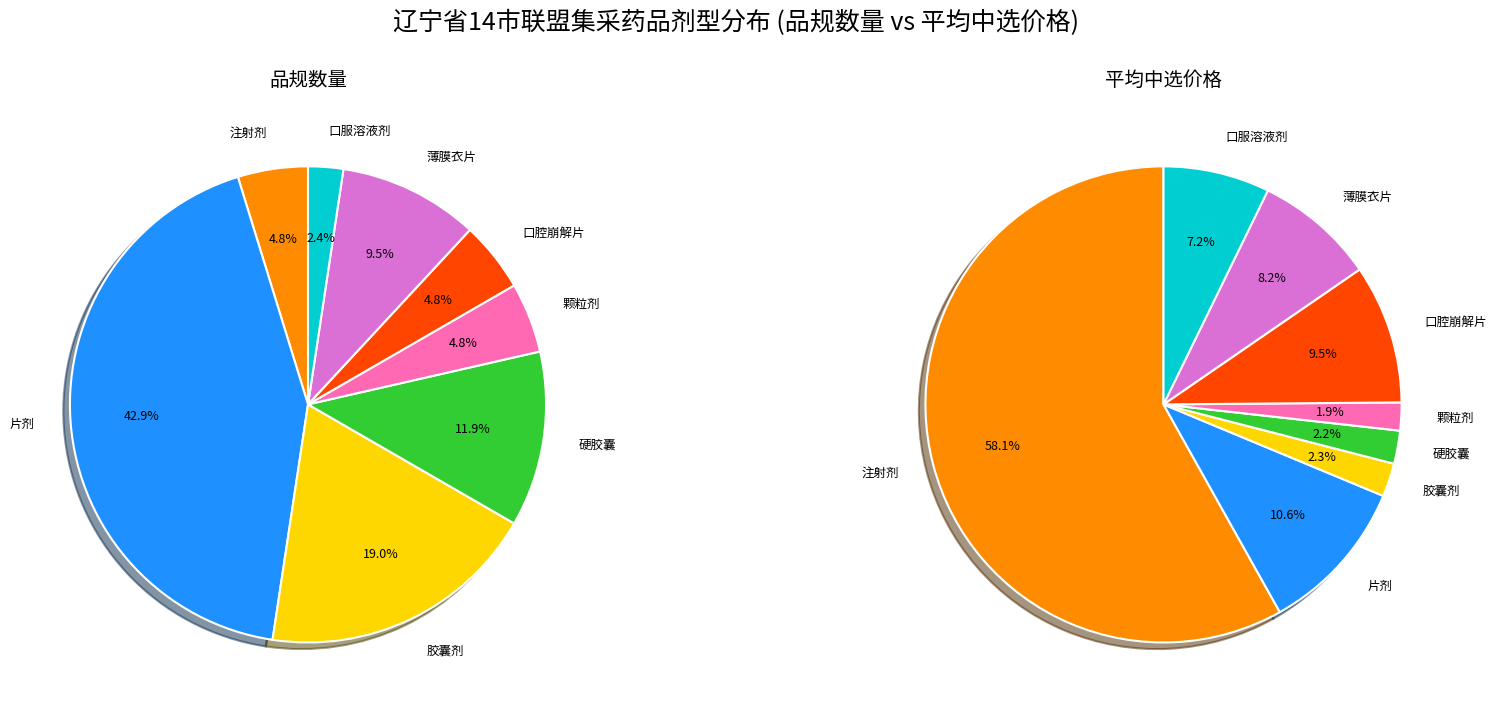

What is the change in value from 硬胶囊 to 口服溶液剂?

-4